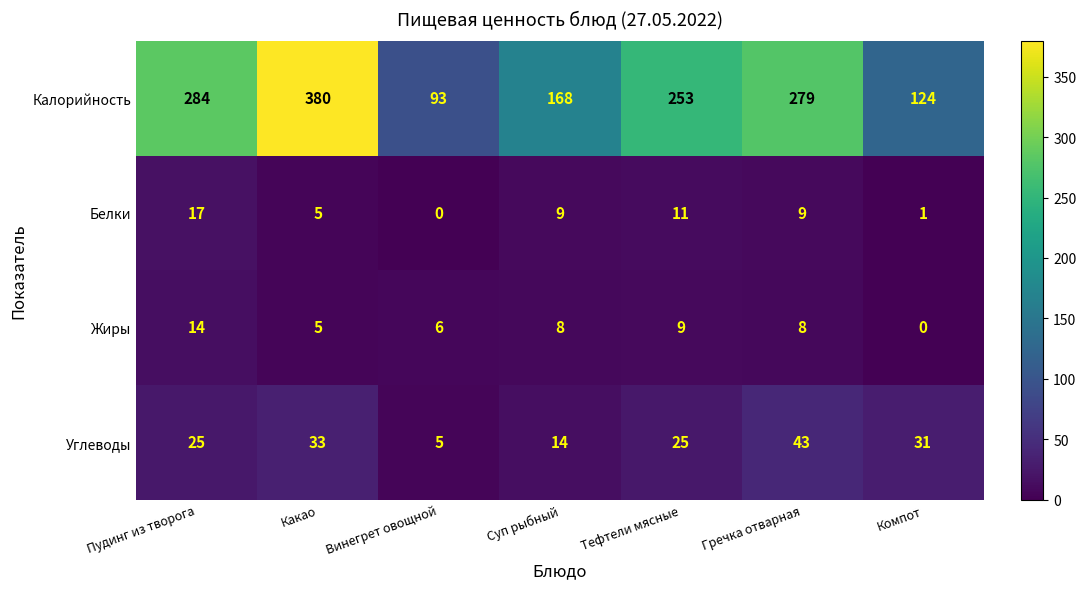

Is the value of Углеводы at Какао greater than the value of Калорийность at Пудинг из творога?

No